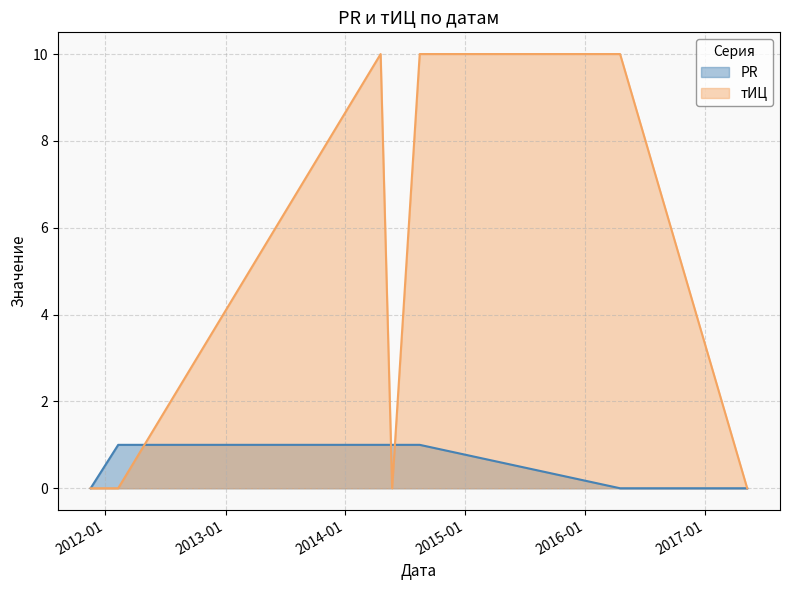

Which series has the largest range (max minus min)?

тИЦ